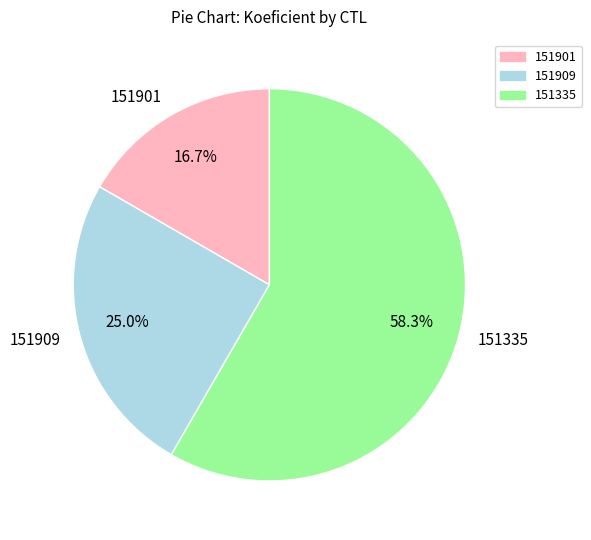

Is the sum of 151909 and 151335 greater than half?

Yes